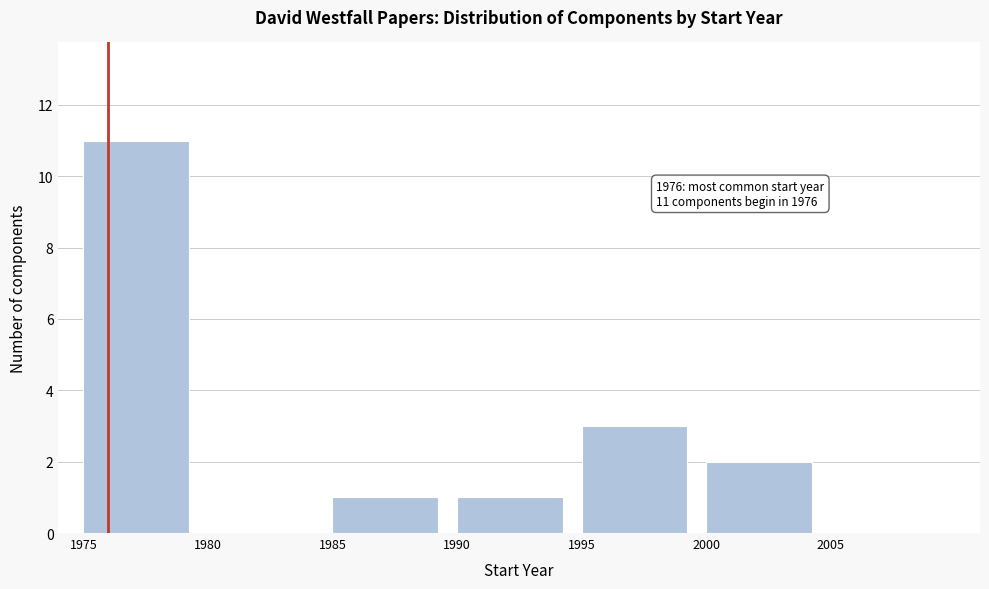

Which range on the x-axis has the tallest bar?

1975 to 1980